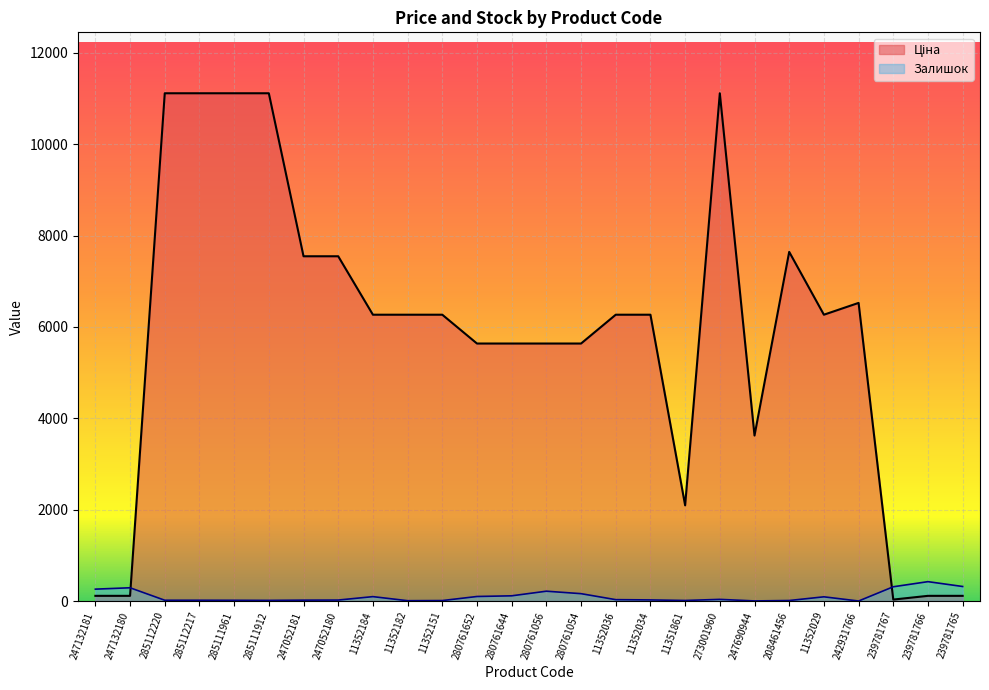

Reading left to right, extract all data points from this chart.

Ціна: 113.3	113.3	11113.6	11113.6	11113.6	11113.6	7545.9	7545.9	6266.7	6266.7	6266.7	5636.0	5636.0	5636.0	5636.0	6266.7	6266.7	2094.3	11113.6	3622.2	7641.9	6266.7	6525.0	31.7	113.3	113.3
Залишок: 260.0	290.0	17.0	17.0	16.0	14.0	19.0	21.0	96.0	7.0	10.0	99.0	114.0	215.0	161.0	30.0	24.0	12.0	36.0	2.0	11.0	92.0	0.0	312.0	424.0	318.0